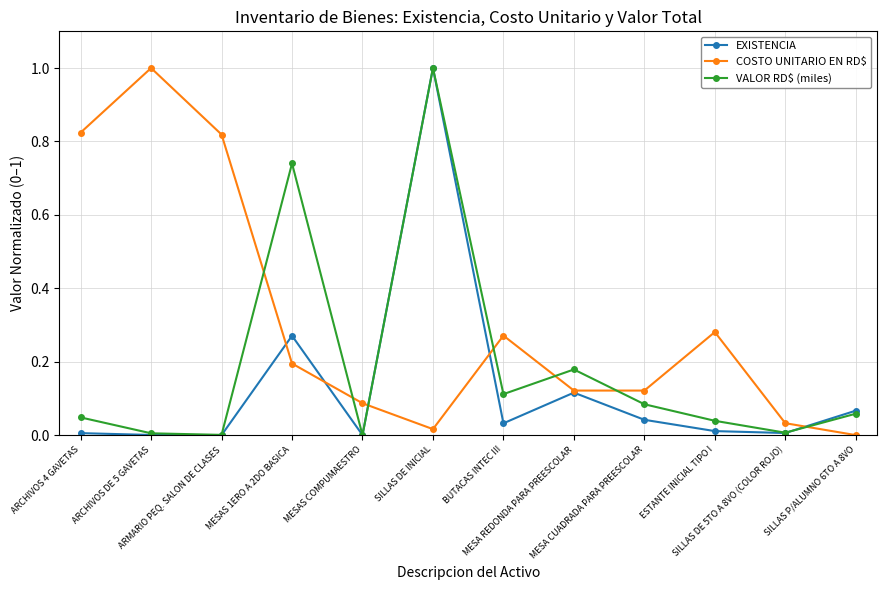

How many interior local peaks does the VALOR RD$ (miles) series have?

3